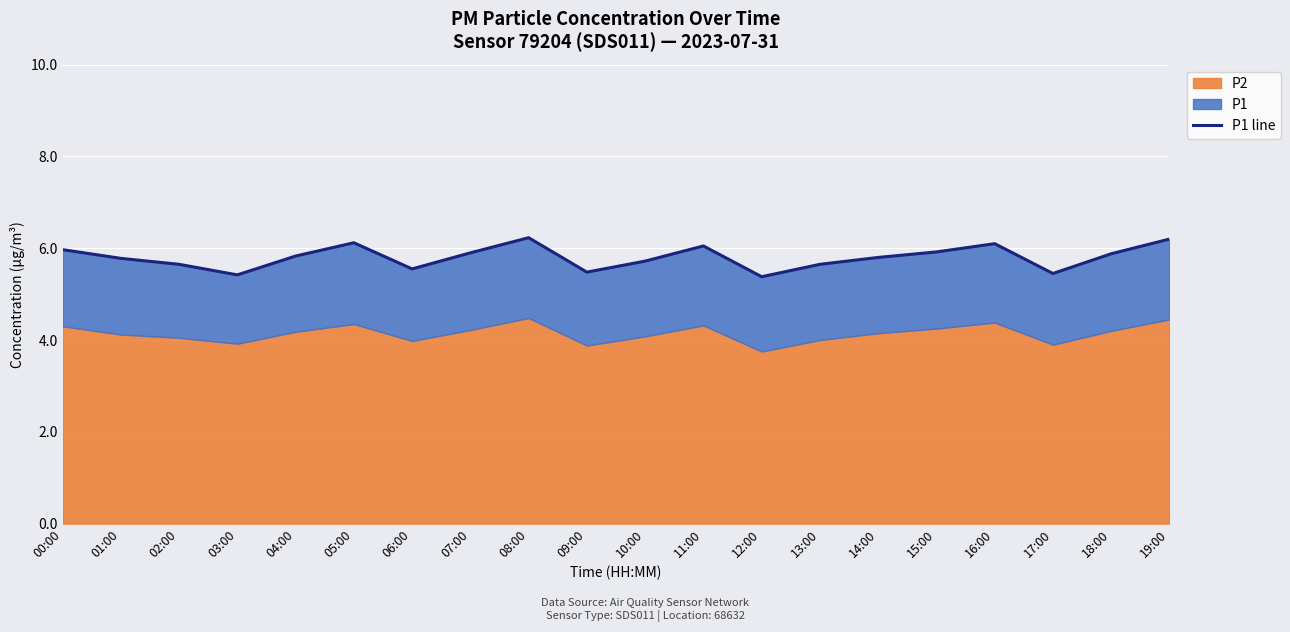

What value does the data have at 09:00?

5.5